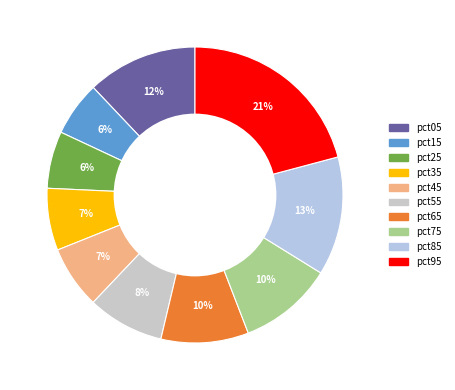

The pct25 slice represents 1% of the pie. True or false?

False